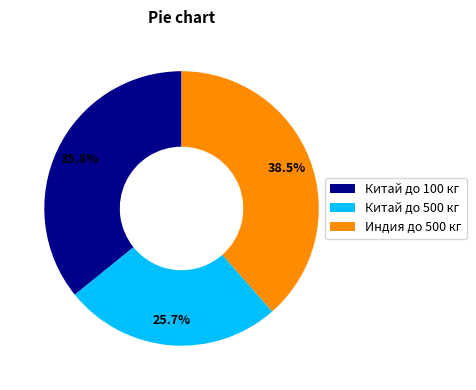

Combined, what portion of the pie is Индия до 500 кг and Китай до 500 кг?

64.2%